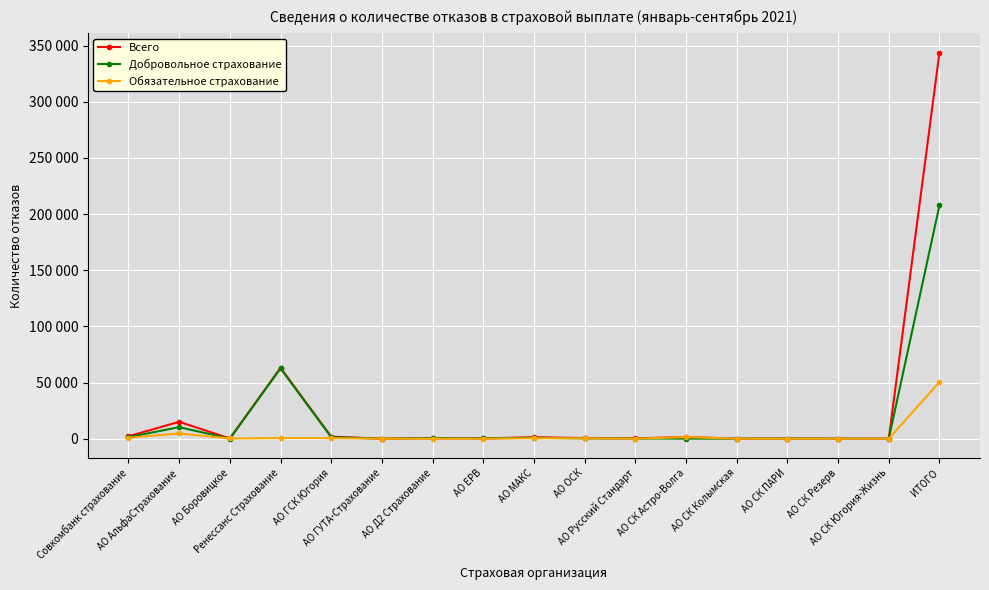

True or false: Всего has more than 0 interior local peaks.

True